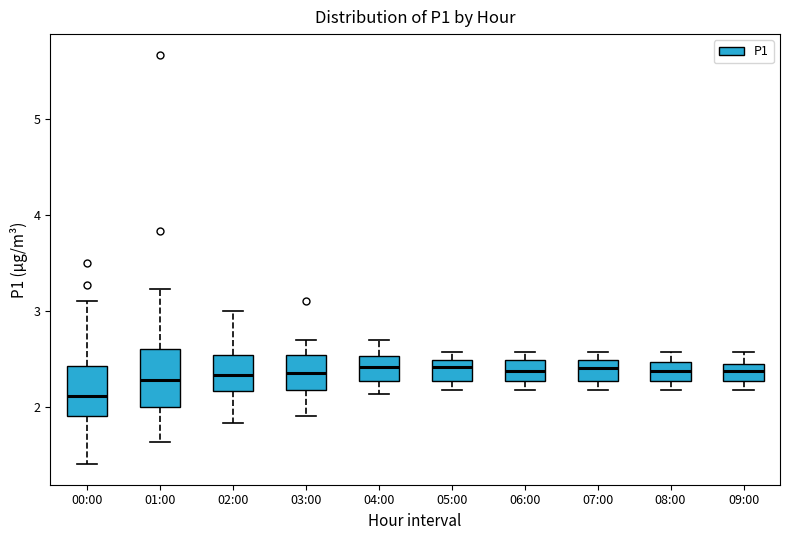

Where is the lower edge of the box for 03:00 on the y-axis? The values are not printed on the chart, so give them approximately, as read against the axis.

2.2